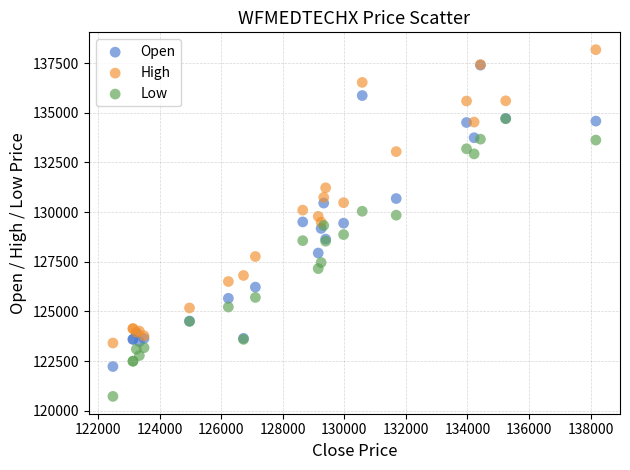

What are all the series names shown in the legend?

Open, High, Low